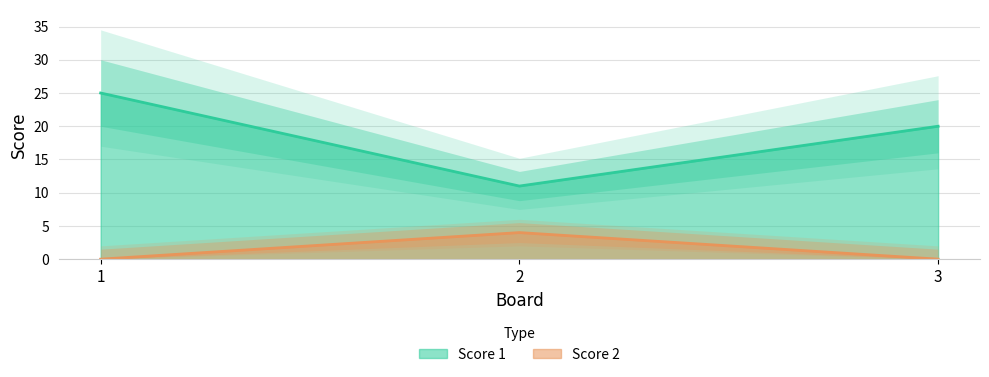

How many categories are shown in the chart?

3